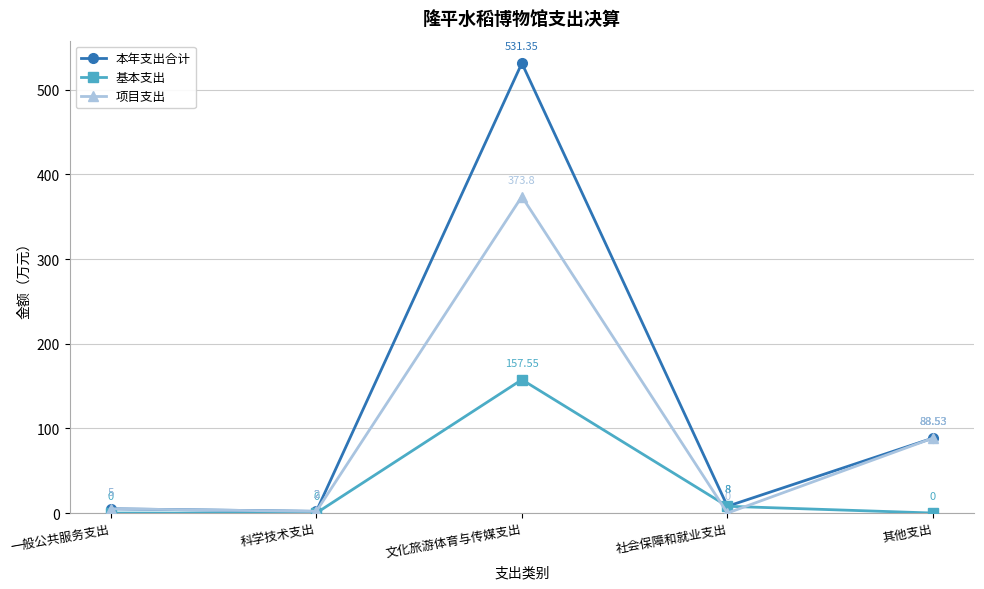

Where is the first local maximum for 基本支出?

文化旅游体育与传媒支出